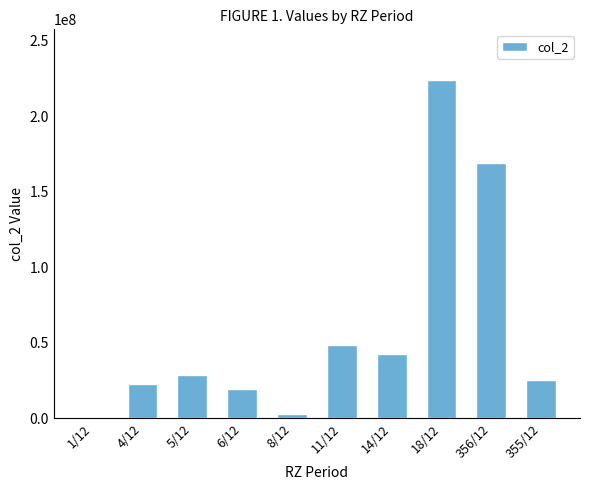

What is the sum of all values?

582522289.3